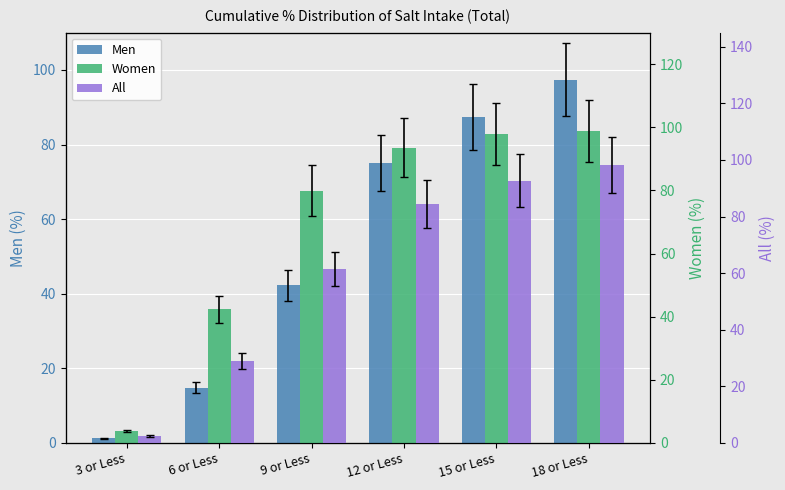

What is the minimum value shown in the chart?

1.2